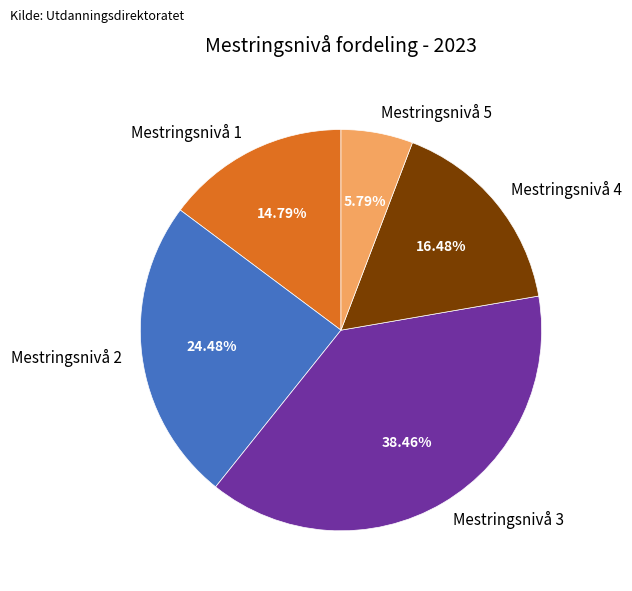

To the nearest percent, what is the difference between the Mestringsnivå 1 and Mestringsnivå 3 slice percentages?

24%